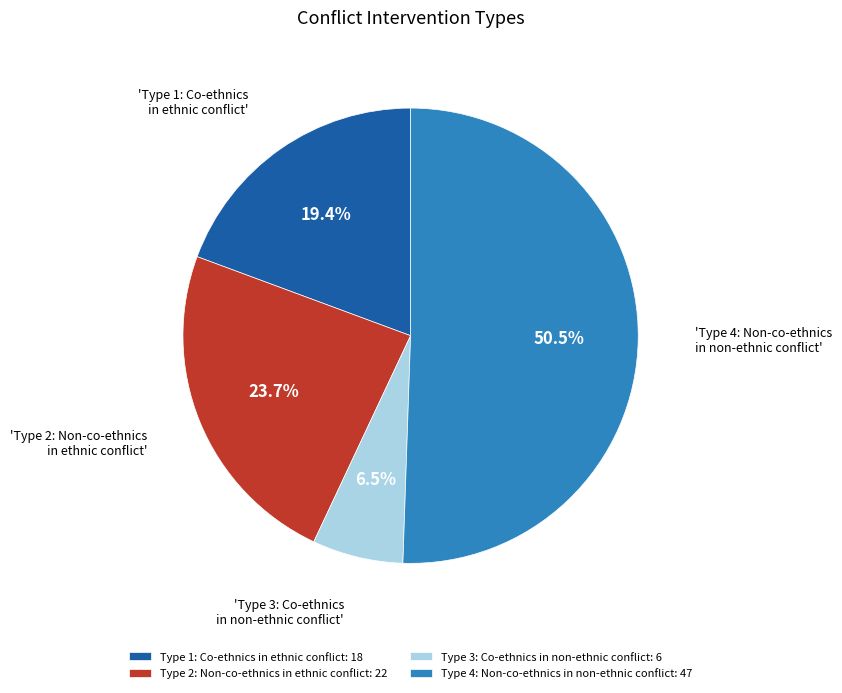

Which has a higher value, Type 2: Non-co-ethnics in ethnic conflict or Type 1: Co-ethnics in ethnic conflict?

Type 2: Non-co-ethnics in ethnic conflict